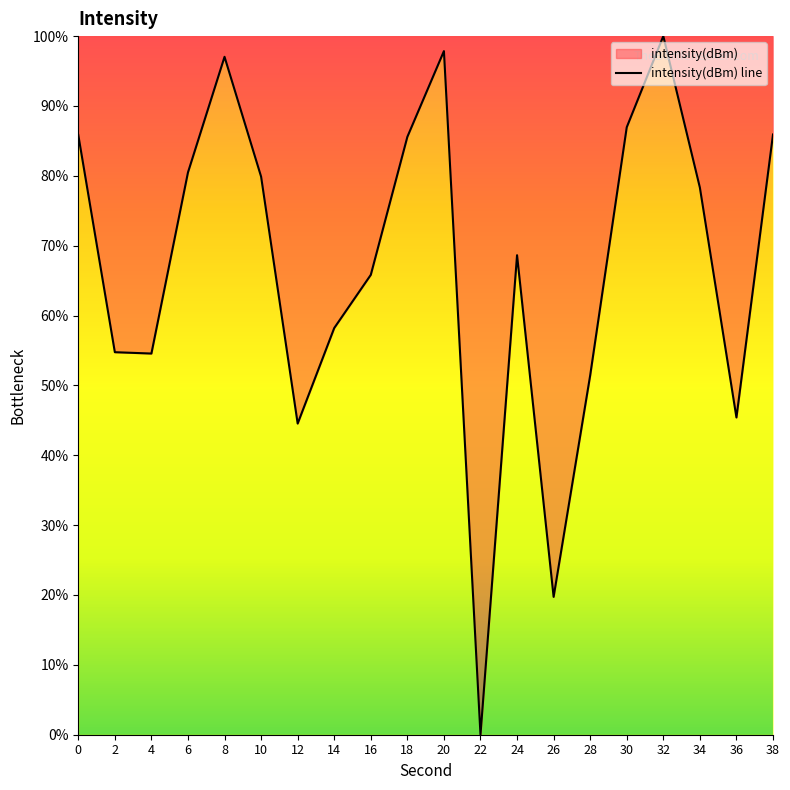

Reading left to right, extract all data points from this chart.

85.9	54.8	54.6	80.5	97.0	79.9	44.5	58.2	65.8	85.6	97.9	0.0	68.6	19.7	51.4	87.0	100.0	78.3	45.4	85.9